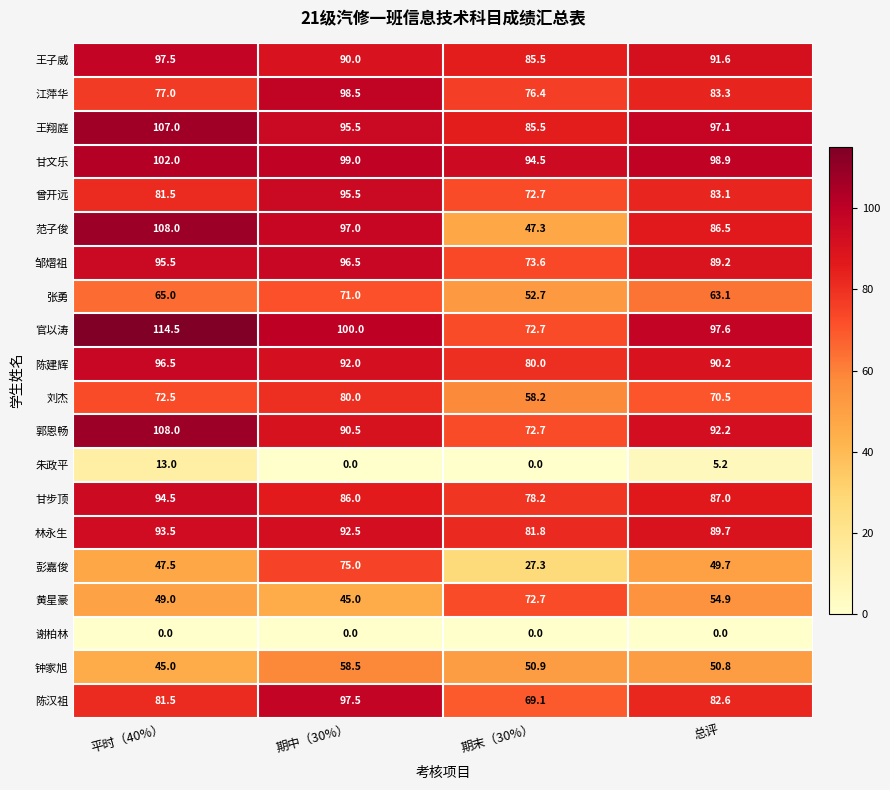

What is the sum of all 彭嘉俊 values?

199.5